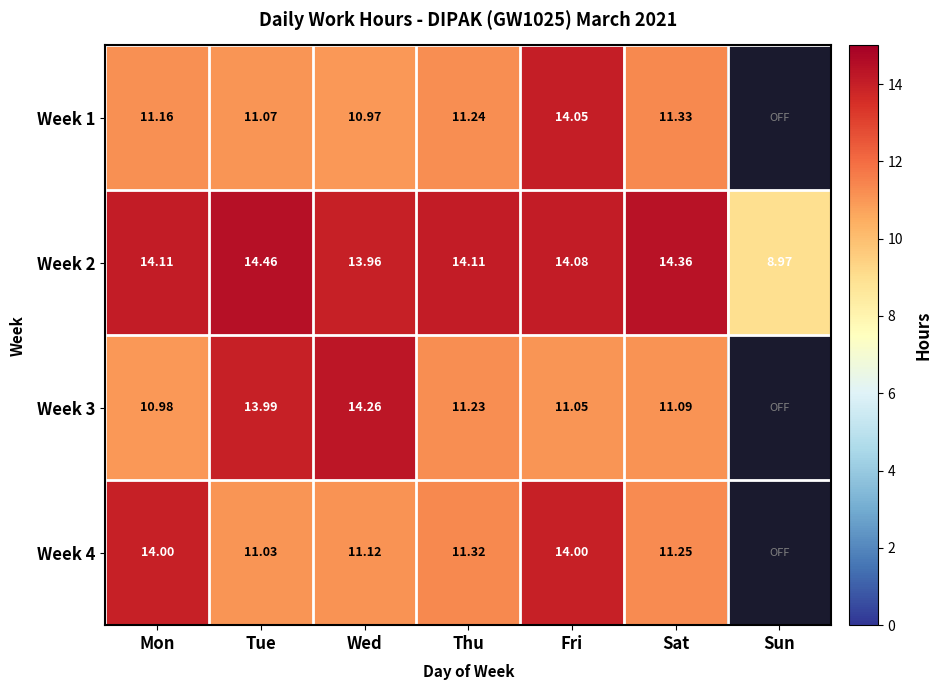

Between Tue and Wed, which series saw the biggest shift?

Week 2